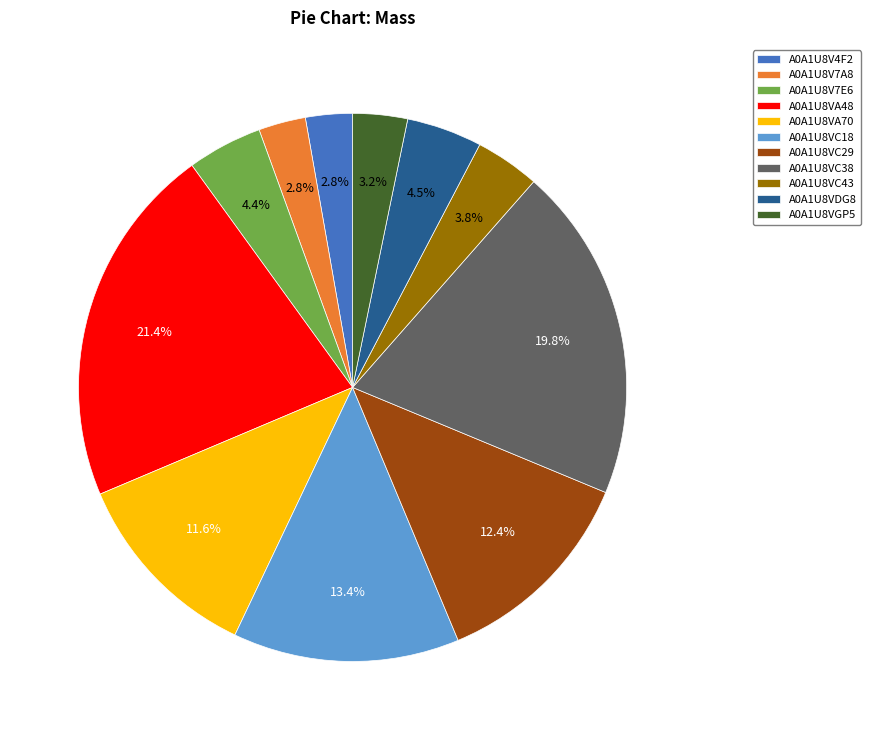

Between A0A1U8VC18 and A0A1U8V4F2, which is larger?

A0A1U8VC18